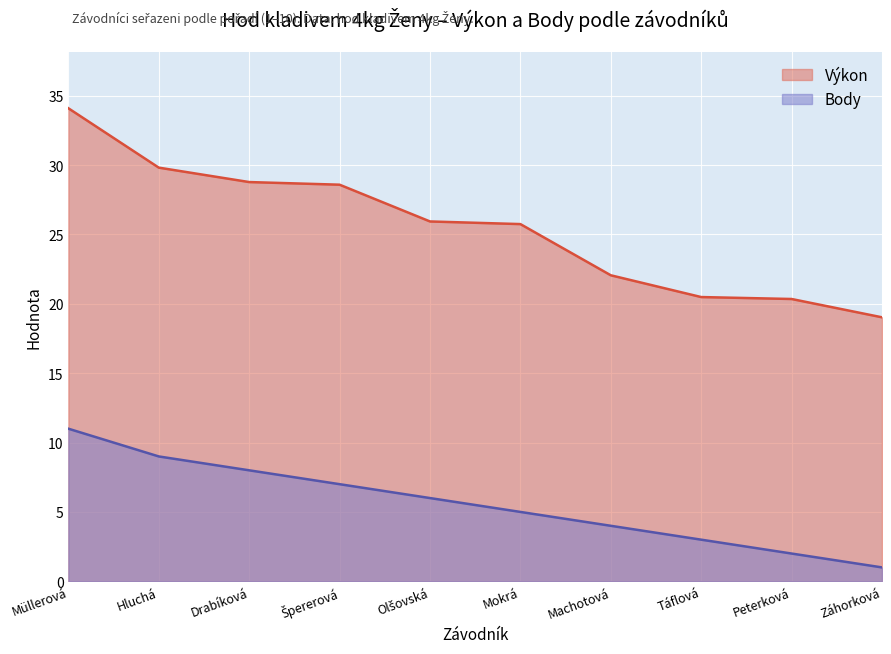

Which category has the lowest value across all series?

Záhorková